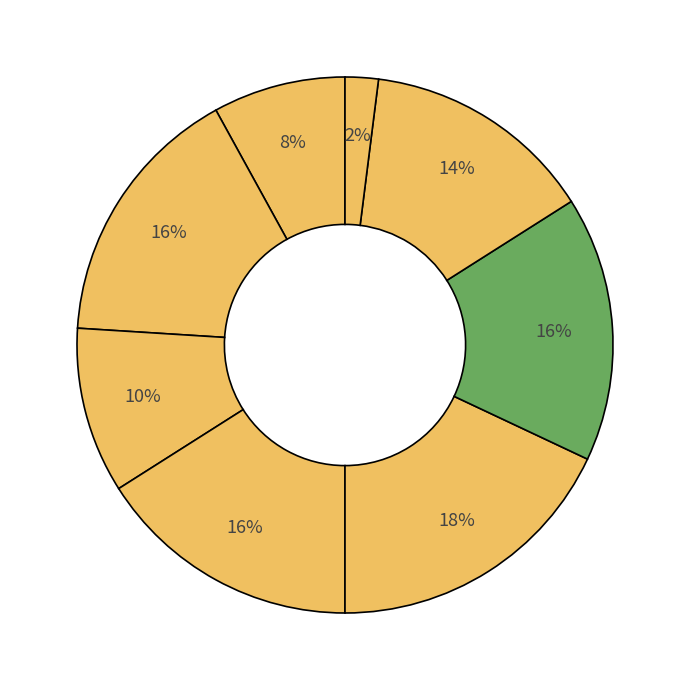

How many segments does this pie chart have?

8